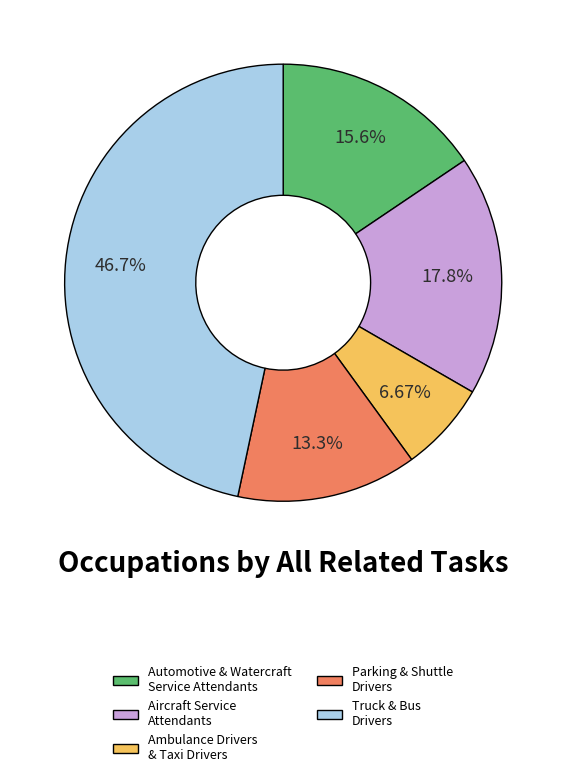

Which slice is the largest?

Truck & Bus Drivers